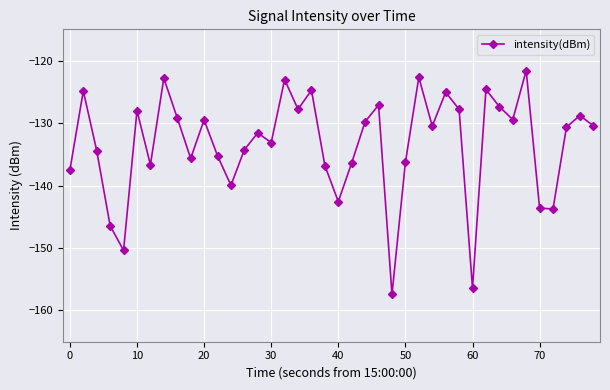

What is the value of the 7th point from the left?

-136.7